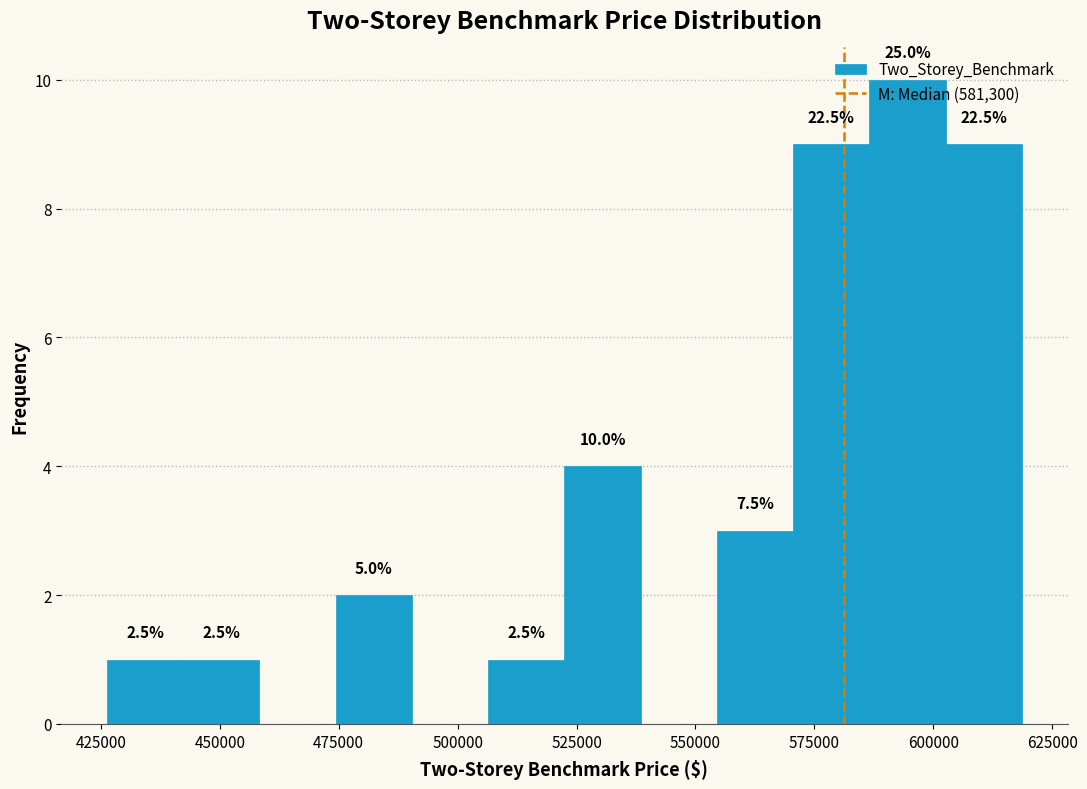

Around what value on the x-axis is the tallest bar? Give the approximate position of its centre, as read against the axis.

595000